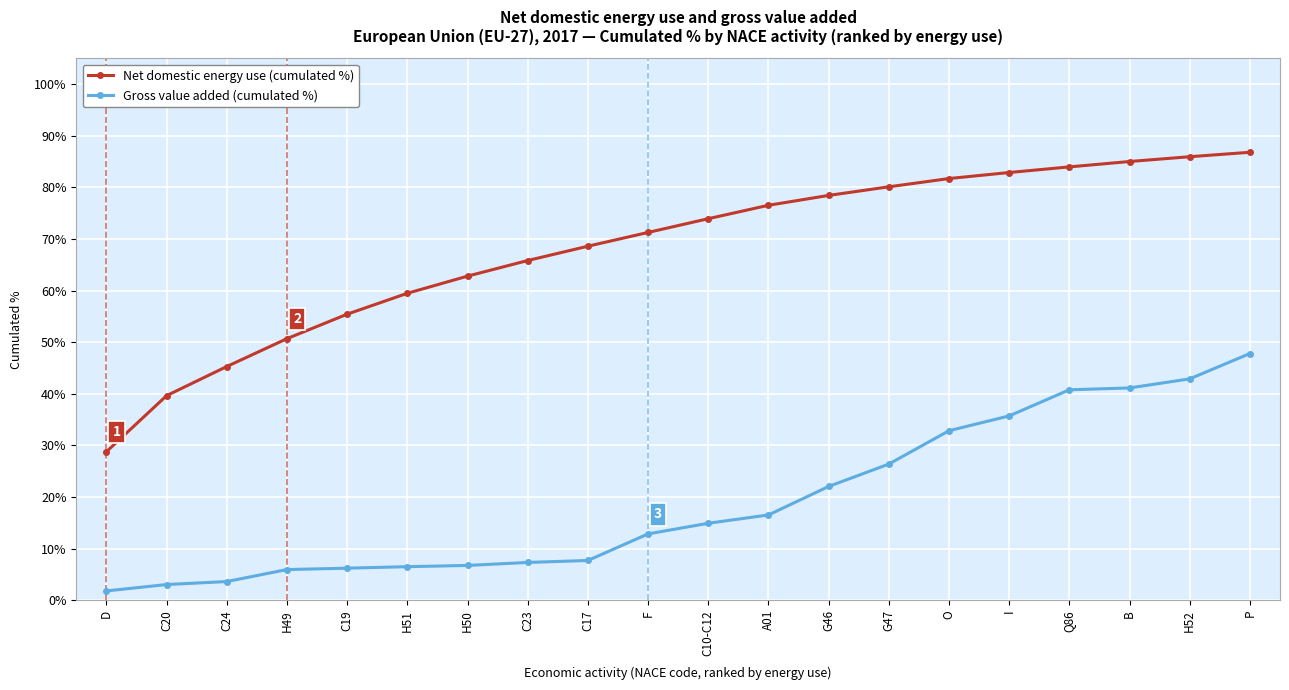

What is the sum of the Gross value added (cumulated %) values at I and F?

48.6